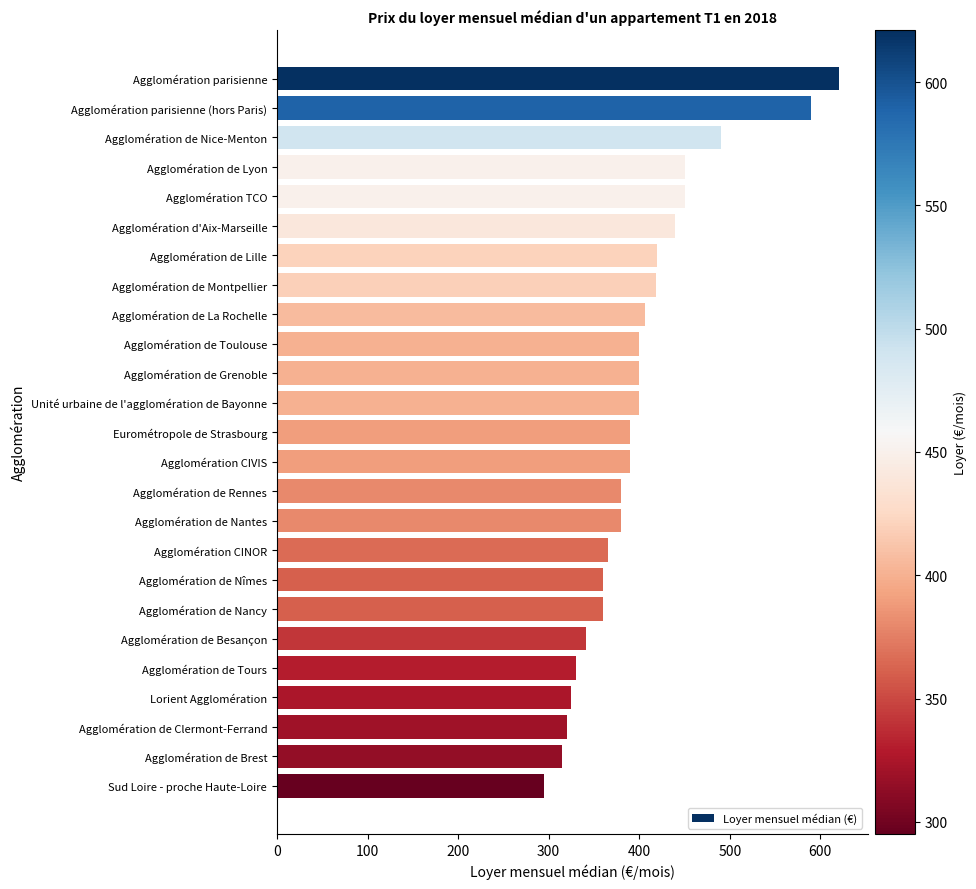

What is the sum of all values?

10038